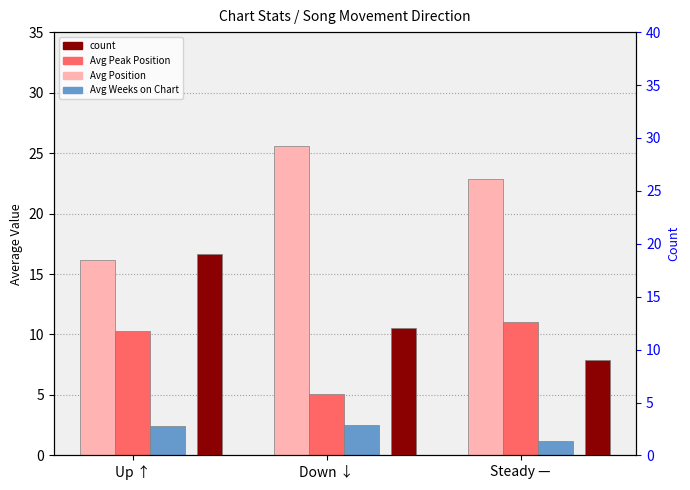

Which category has the highest value across all series?

Down ↓